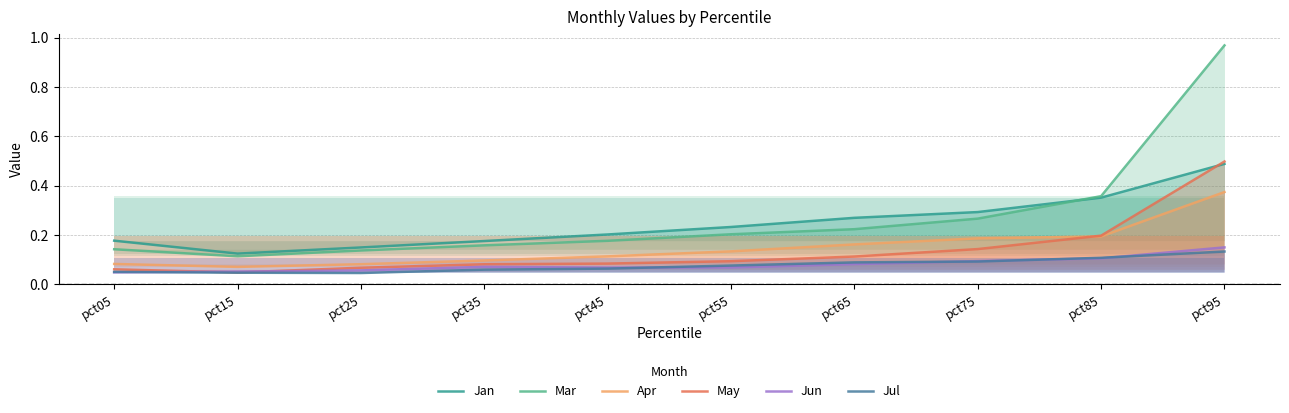

Reading left to right, what are all the values shown in this chart?

Jan: pct05=0.2	pct15=0.1	pct25=0.1	pct35=0.2	pct45=0.2	pct55=0.2	pct65=0.3	pct75=0.3	pct85=0.4	pct95=0.5
Mar: pct05=0.1	pct15=0.1	pct25=0.1	pct35=0.2	pct45=0.2	pct55=0.2	pct65=0.2	pct75=0.3	pct85=0.4	pct95=1.0
Apr: pct05=0.1	pct15=0.1	pct25=0.1	pct35=0.1	pct45=0.1	pct55=0.1	pct65=0.2	pct75=0.2	pct85=0.2	pct95=0.4
May: pct05=0.1	pct15=0.0	pct25=0.1	pct35=0.1	pct45=0.1	pct55=0.1	pct65=0.1	pct75=0.1	pct85=0.2	pct95=0.5
Jun: pct05=0.0	pct15=0.1	pct25=0.1	pct35=0.1	pct45=0.1	pct55=0.1	pct65=0.1	pct75=0.1	pct85=0.1	pct95=0.1
Jul: pct05=0.1	pct15=0.0	pct25=0.0	pct35=0.1	pct45=0.1	pct55=0.1	pct65=0.1	pct75=0.1	pct85=0.1	pct95=0.1